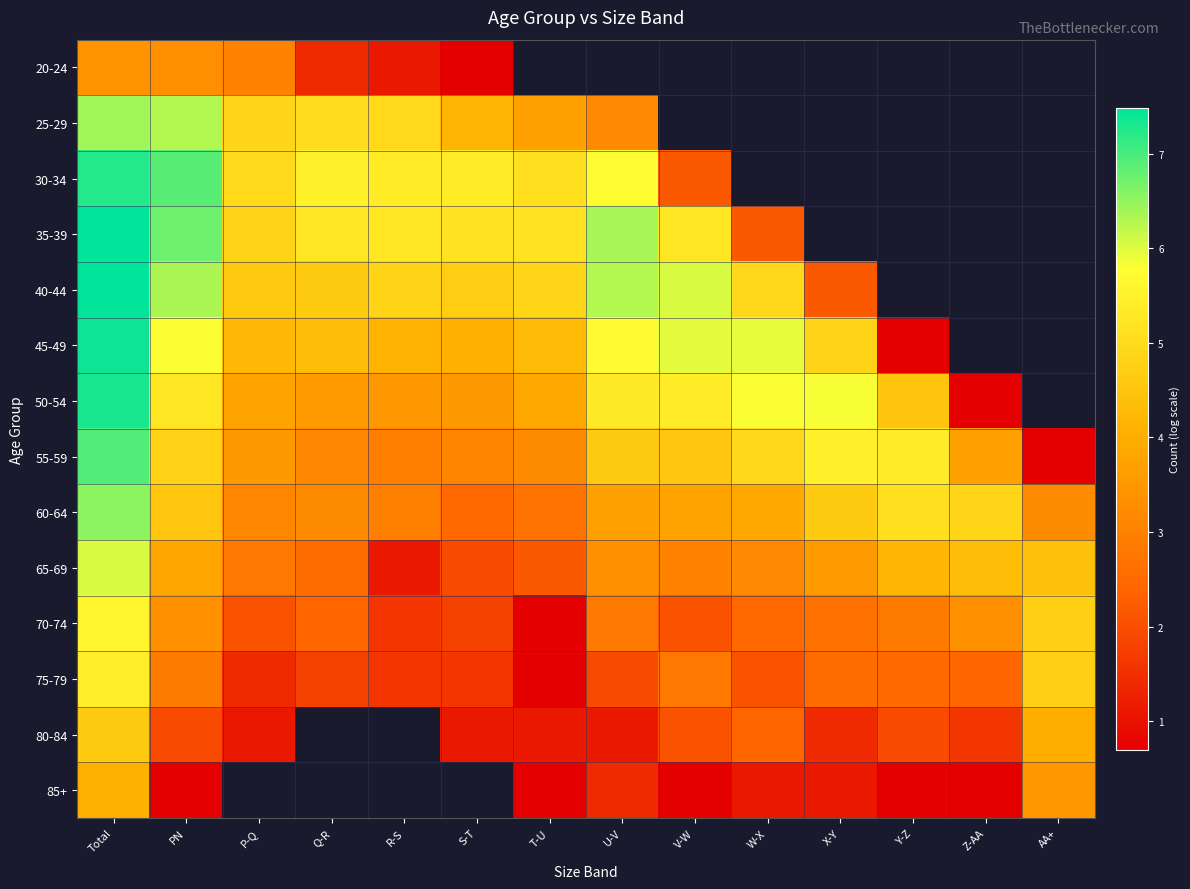

At how many categories does at least one series exceed 1?

14